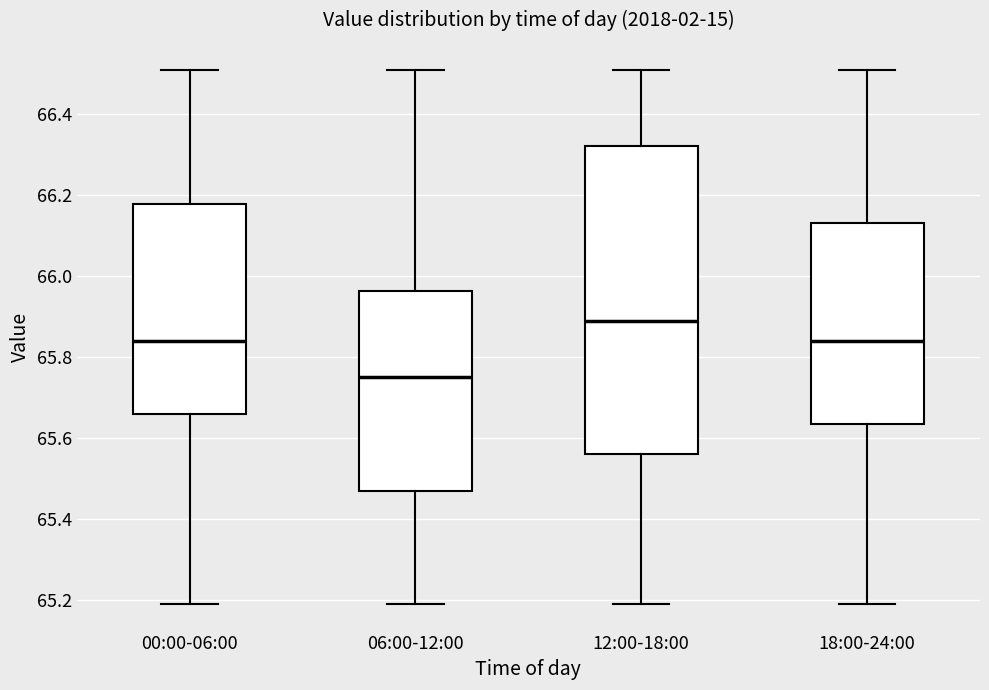

Comparing the boxes themselves (not the whiskers), which one is the tallest?

12:00-18:00